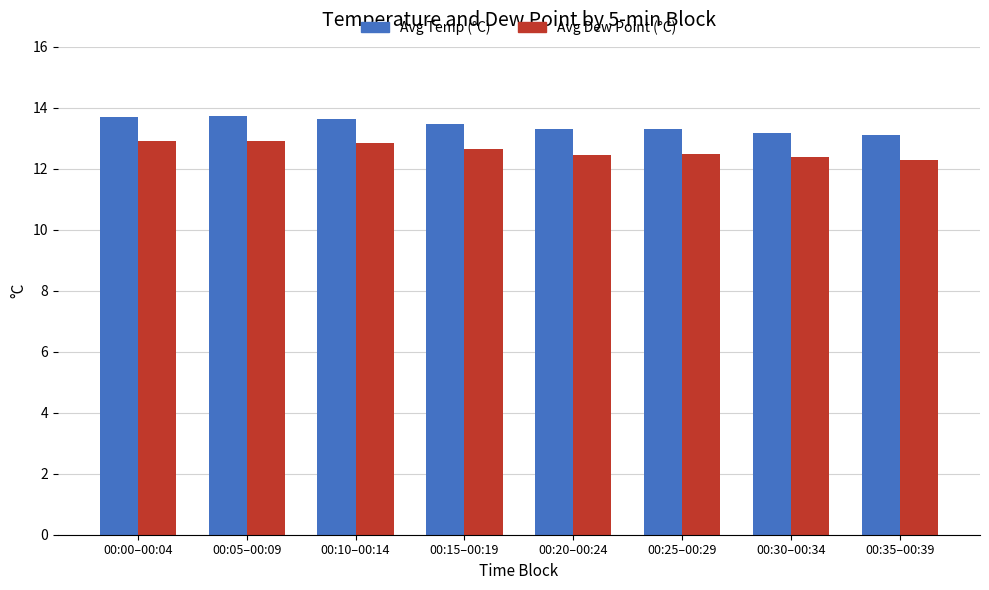

What is the sum of the Avg Temp (°C) values at 00:15–00:19 and 00:20–00:24?

26.8